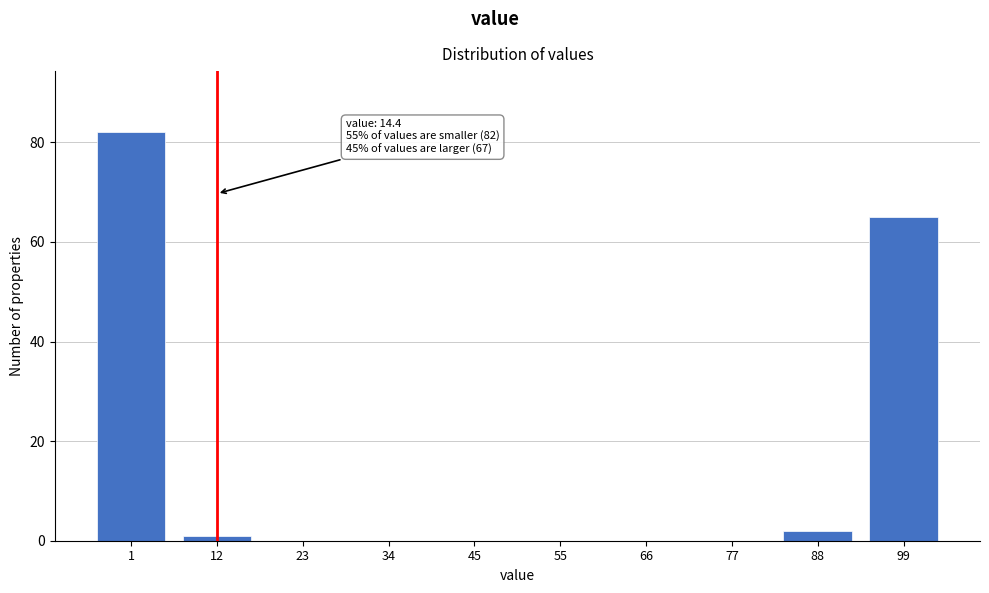

Reading right to left, list all the values displayed in this chart.

99=65	88=2	77=0	66=0	55=0	45=0	34=0	23=0	12=1	1=82